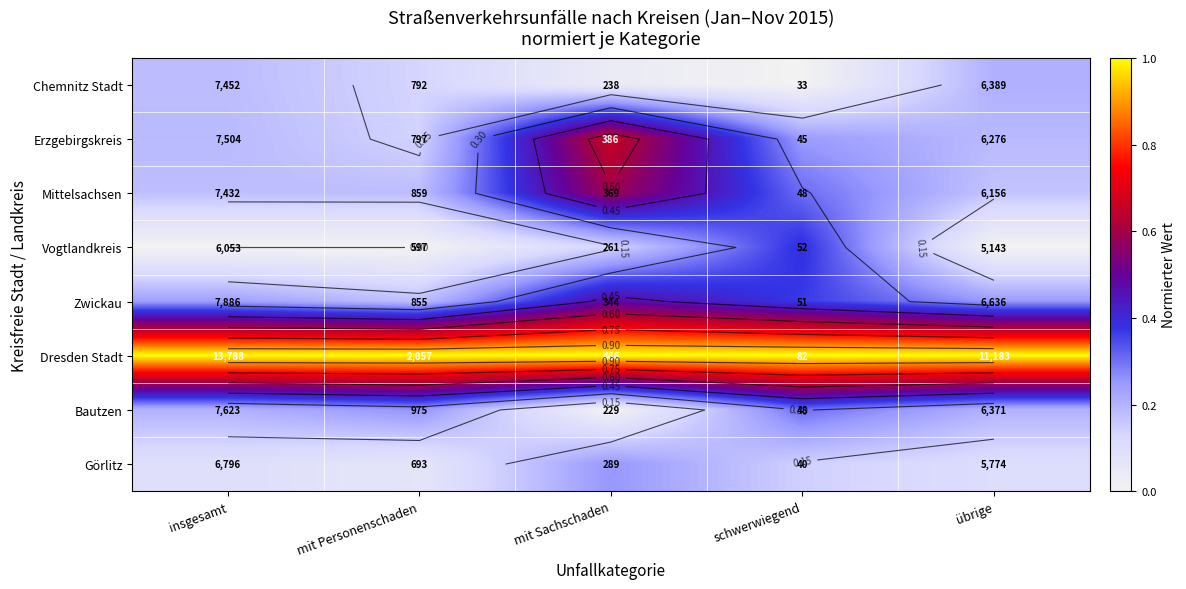

At which label does Erzgebirgskreis reach its peak?

mit Sachschaden